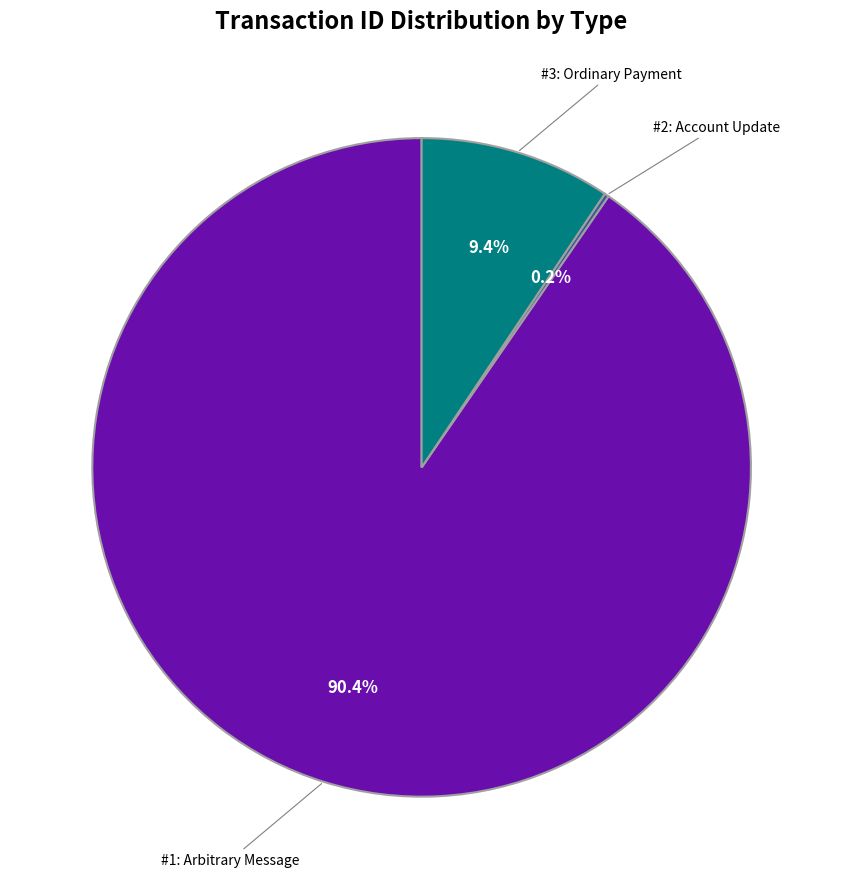

Is the sum of #3: Ordinary Payment and #1: Arbitrary Message greater than half?

Yes